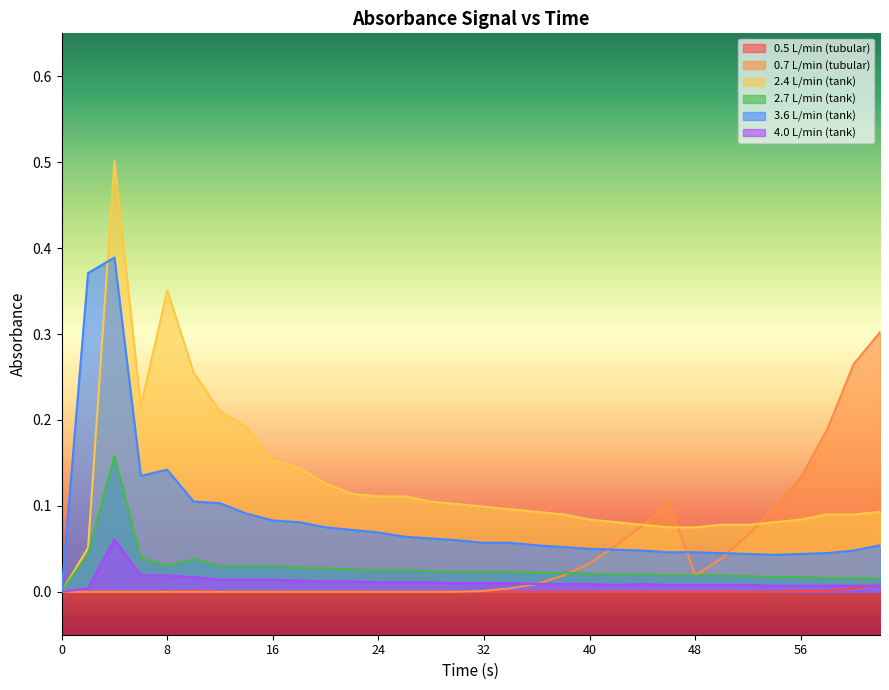

Which series has the largest total across all categories?

2.4 L/min (tank)